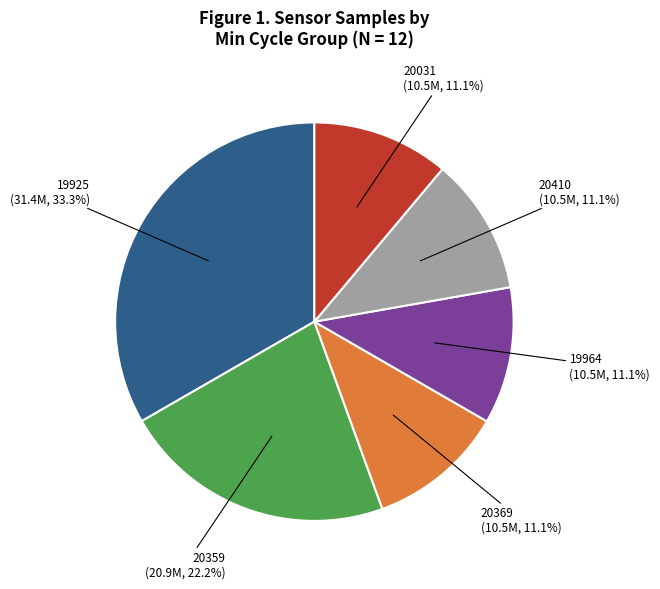

To the nearest percent, what is the average slice percentage?

17%